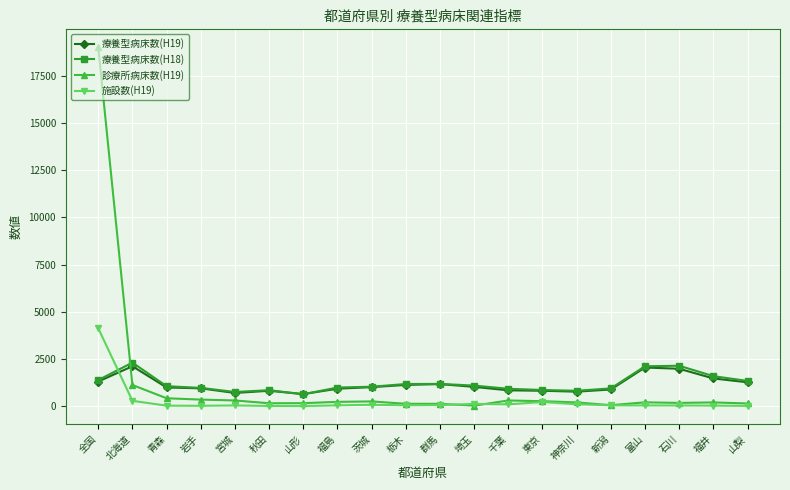

What is the sum of the 施設数(H19) values at 栃木 and 秋田?

91.0